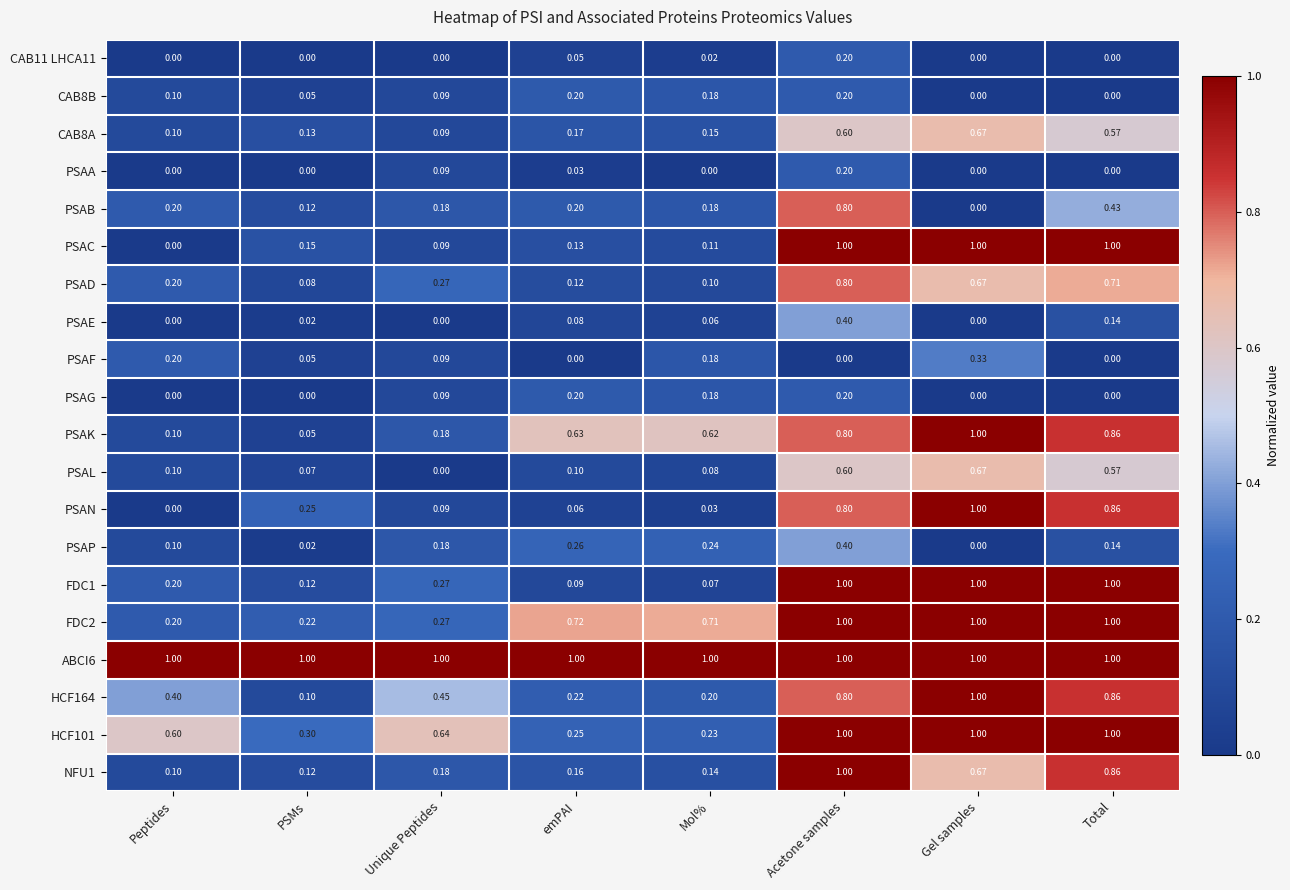

At which category is the sum across all series the highest?

Acetone samples